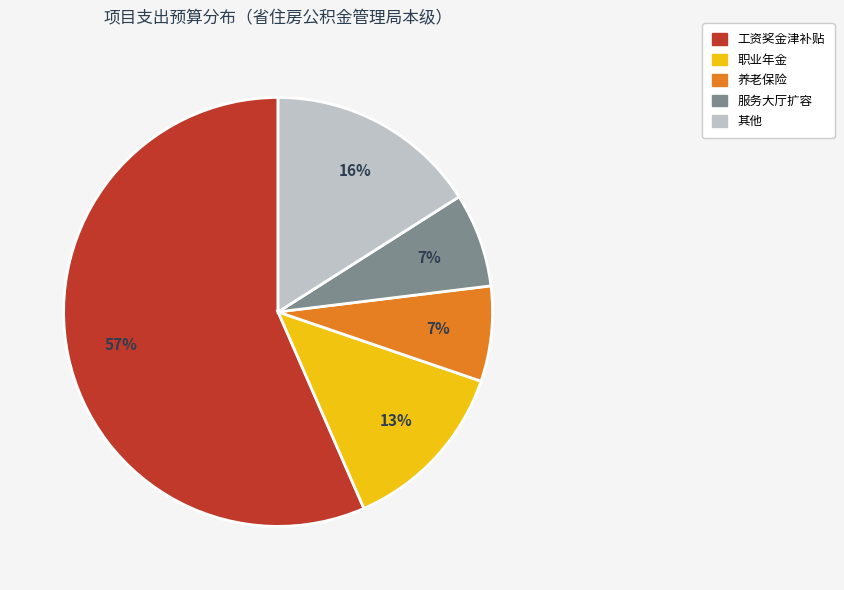

Combined, do 职业年金 and 养老保险 account for over 50%?

No